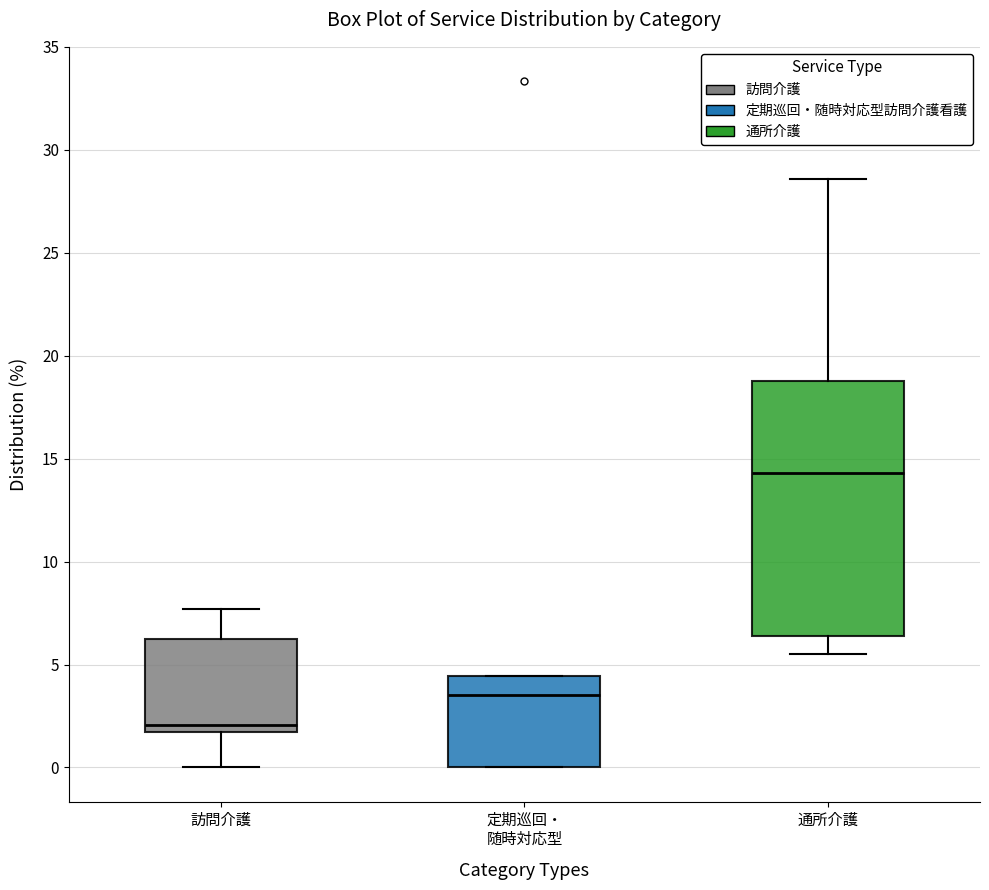

Which box is the tallest, from its lower edge to its upper edge?

通所介護